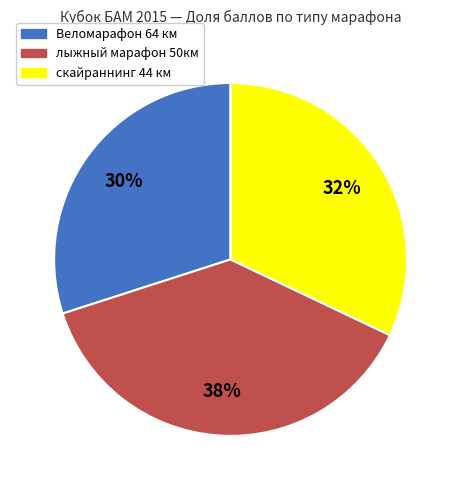

Rank the categories by value from lowest to highest.

Веломарафон 64 км, скайраннинг 44 км, лыжный марафон 50км